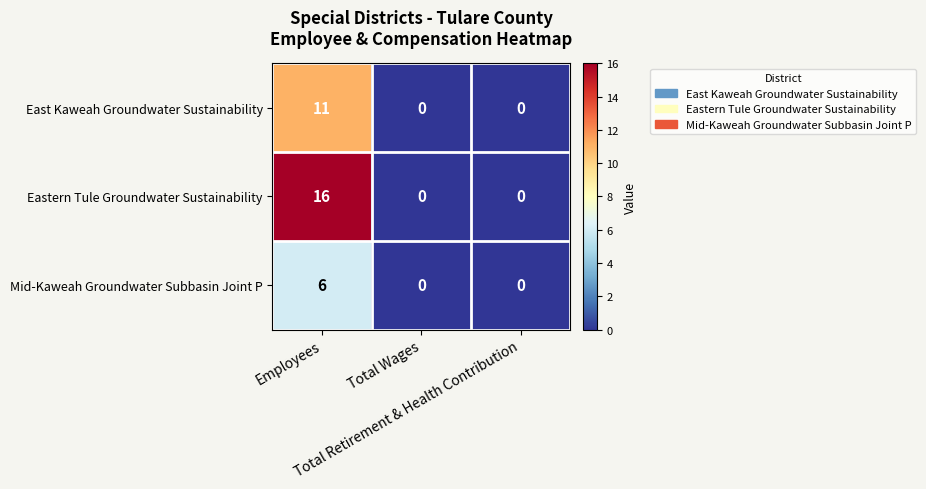

Which series has the widest spread of values?

Eastern Tule Groundwater Sustainability